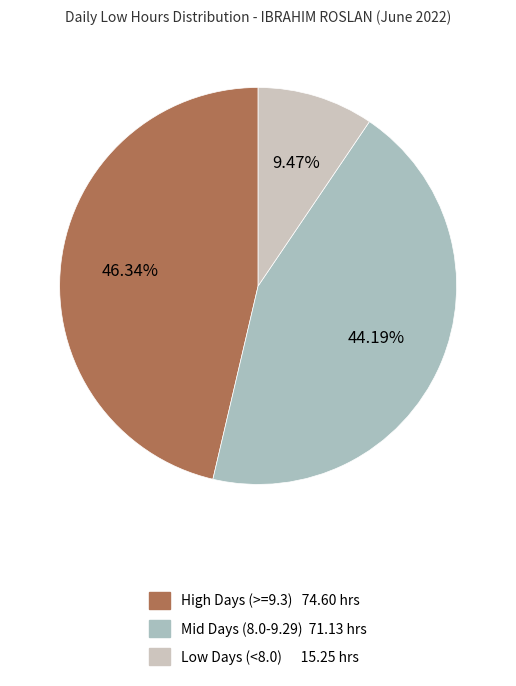

Count the number of slices in the pie.

3